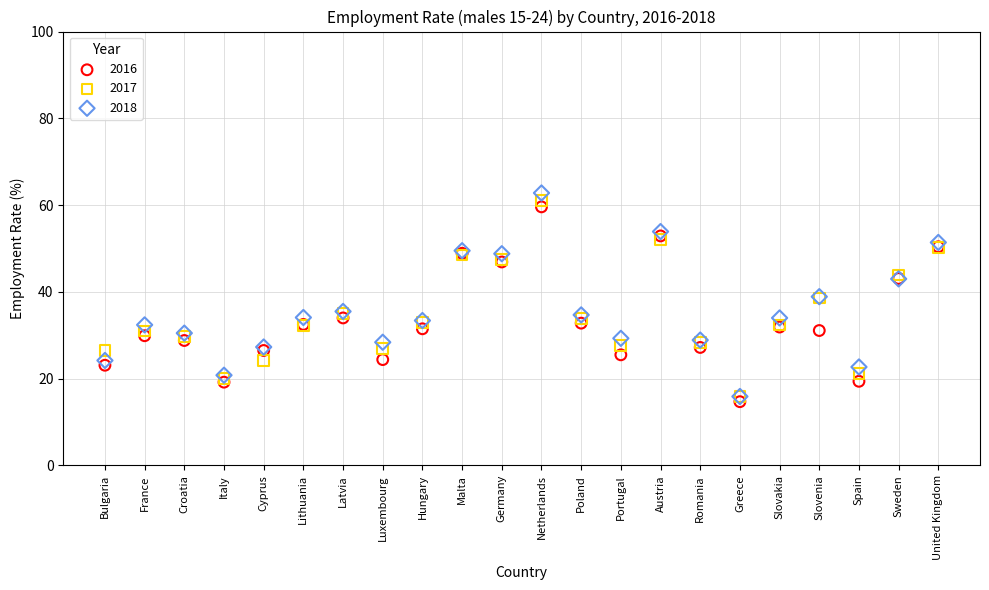

Which series reaches the maximum Y coordinate?

2018